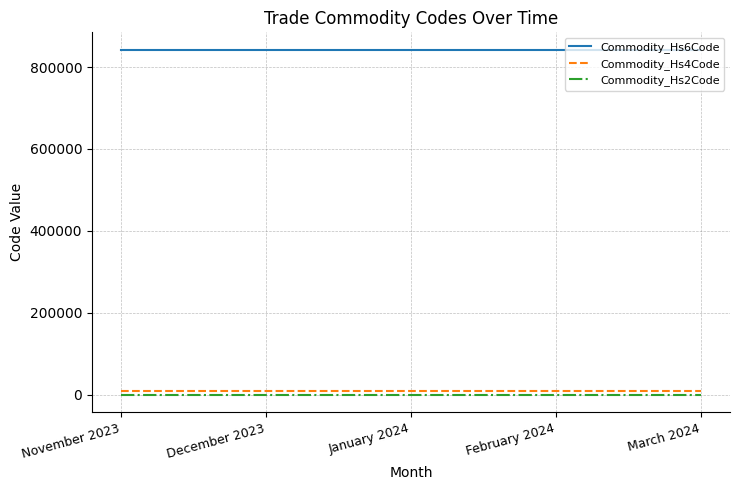

Reading right to left, transcribe all the data shown in this chart.

Commodity_Hs6Code: March 2024=842490	February 2024=842490	January 2024=842490	December 2023=842490	November 2023=842490
Commodity_Hs4Code: March 2024=8424	February 2024=8424	January 2024=8424	December 2023=8424	November 2023=8424
Commodity_Hs2Code: March 2024=84	February 2024=84	January 2024=84	December 2023=84	November 2023=84